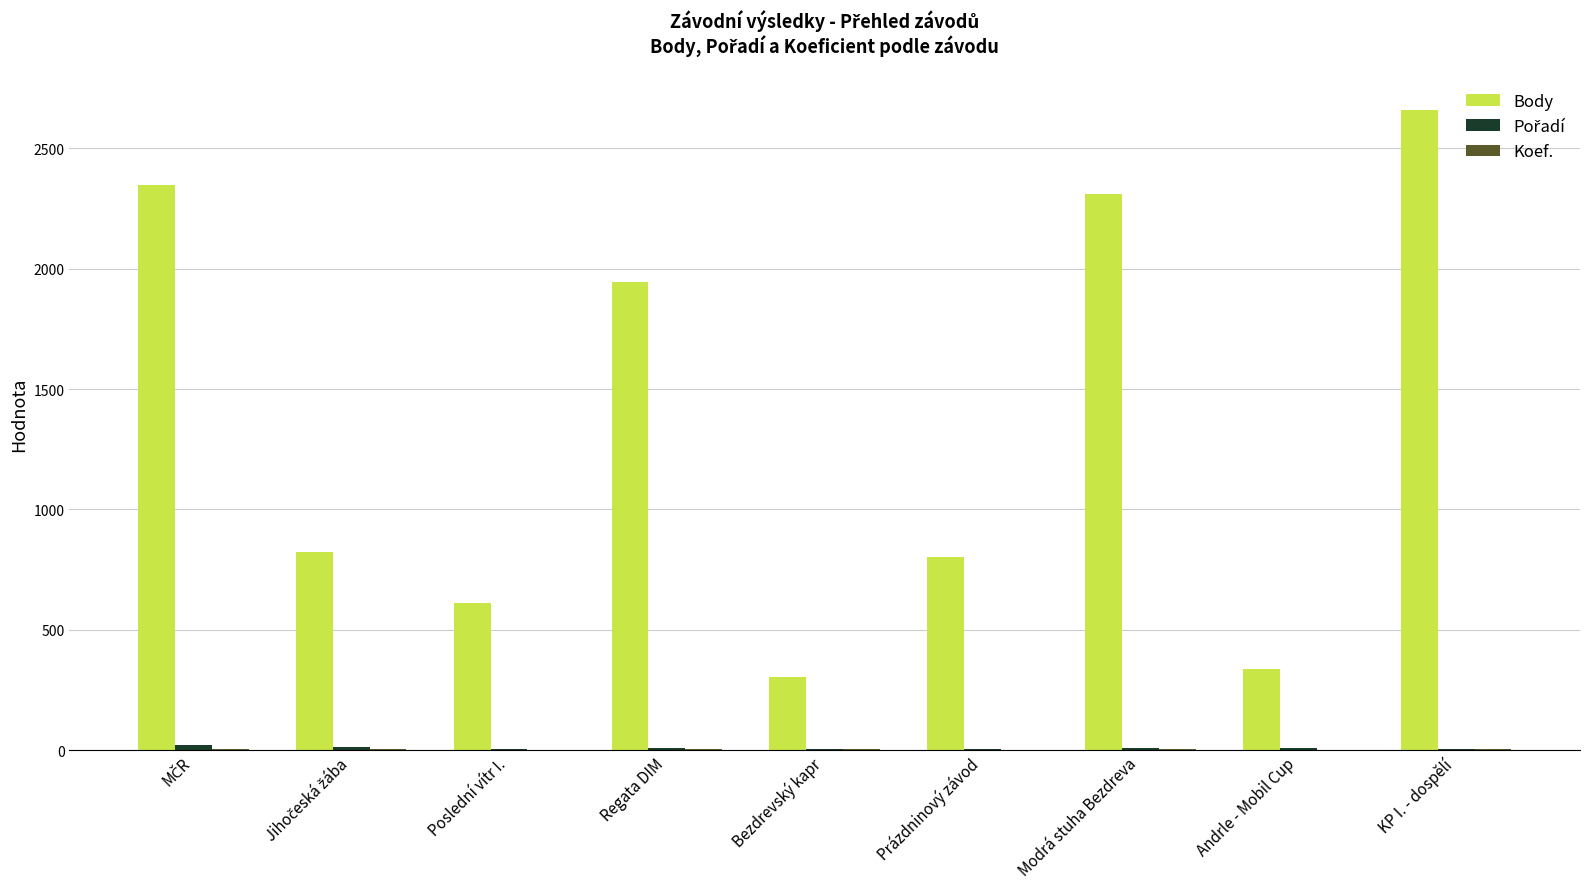

Are the bars grouped side by side (vs. stacked)?

Yes